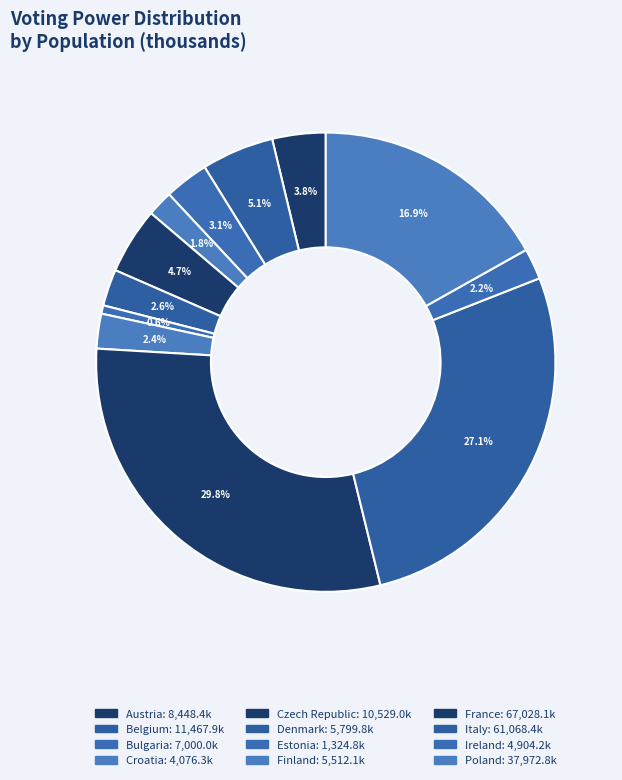

Rank the categories by value from lowest to highest.

Estonia, Croatia, Ireland, Finland, Denmark, Bulgaria, Austria, Czech Republic, Belgium, Poland, Italy, France